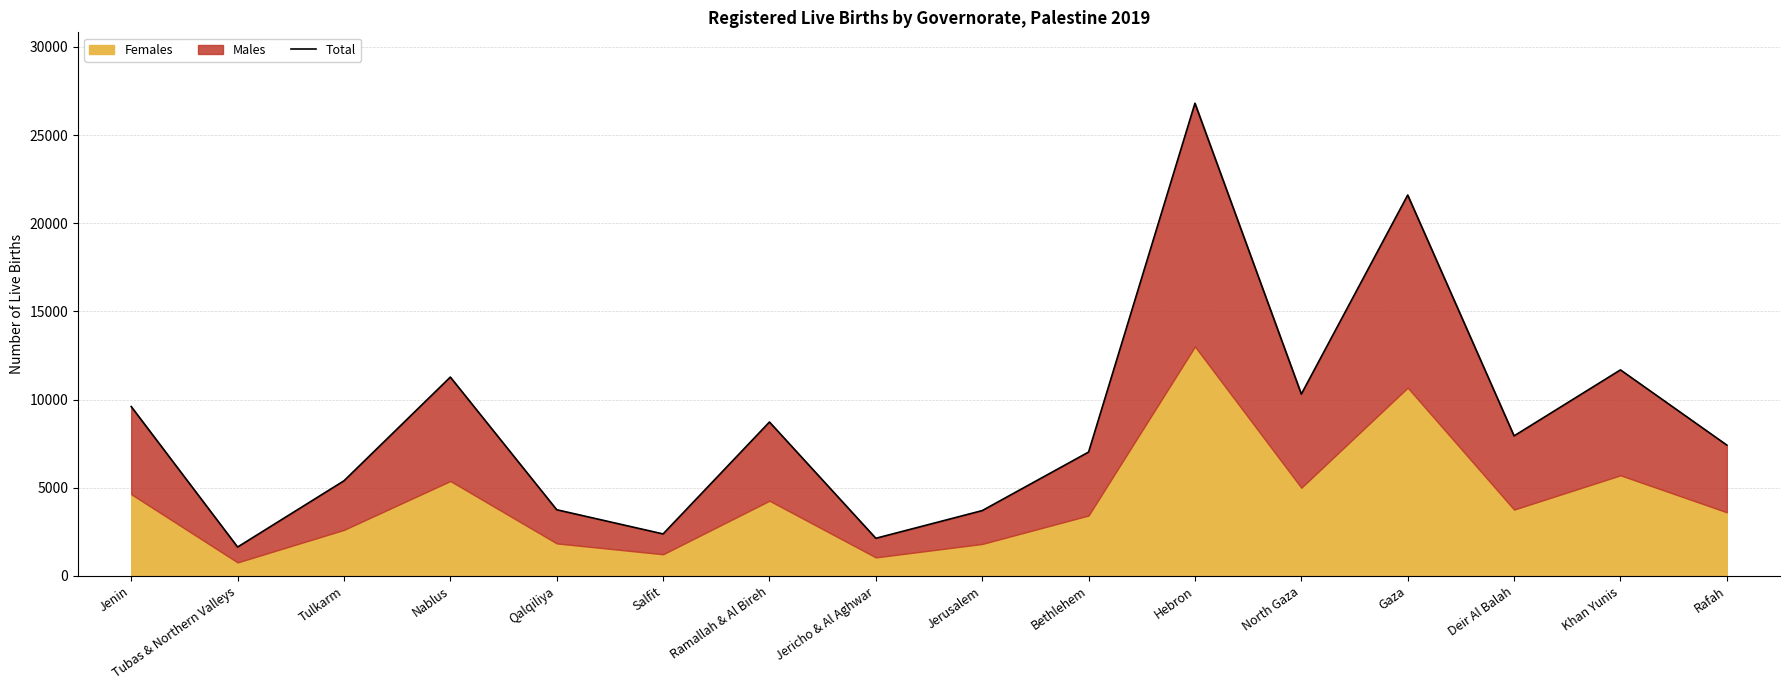

What is the difference between the values at Bethlehem and Tulkarm?

1630